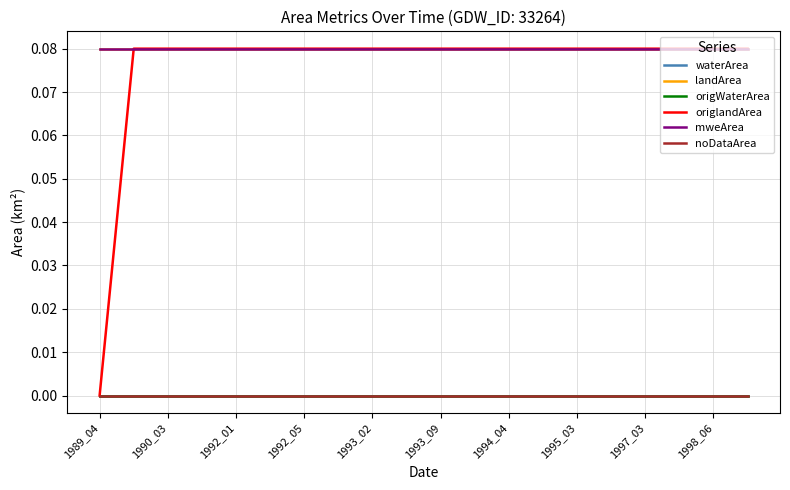

True or false: noDataArea and origWaterArea intersect in this chart.

False